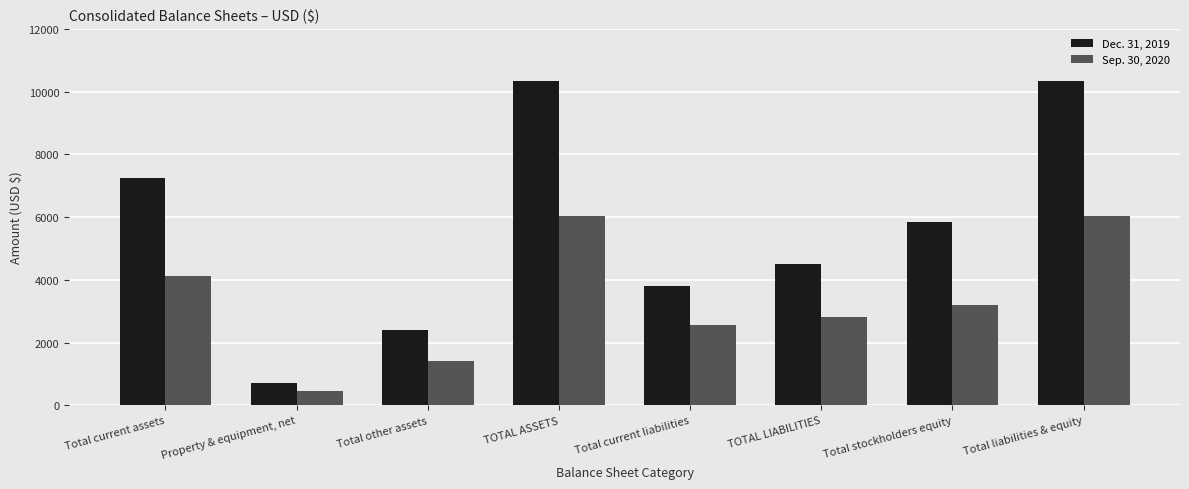

What is the sum of all Sep. 30, 2020 values?

26669